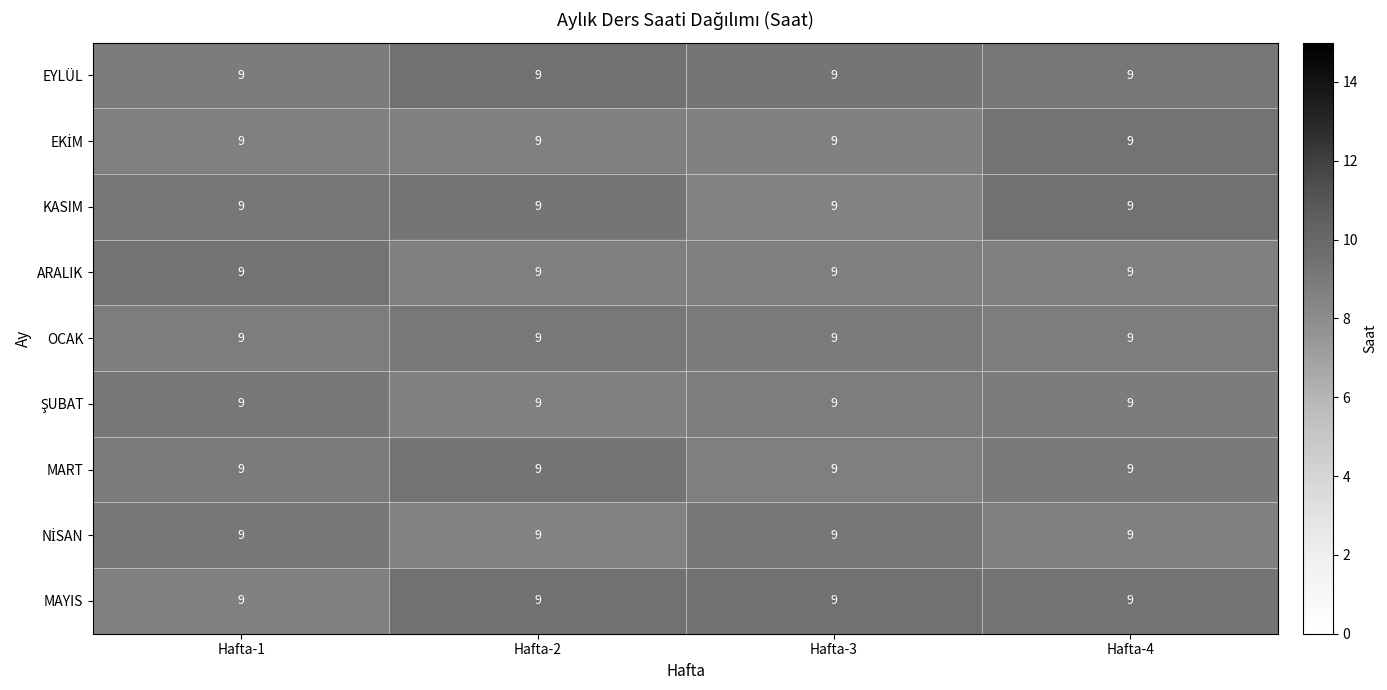

Rank the series by their maximum value, from highest to lowest.

KASIM, MAYIS, EYLÜL, EKİM, ARALIK, MART, ŞUBAT, NİSAN, OCAK